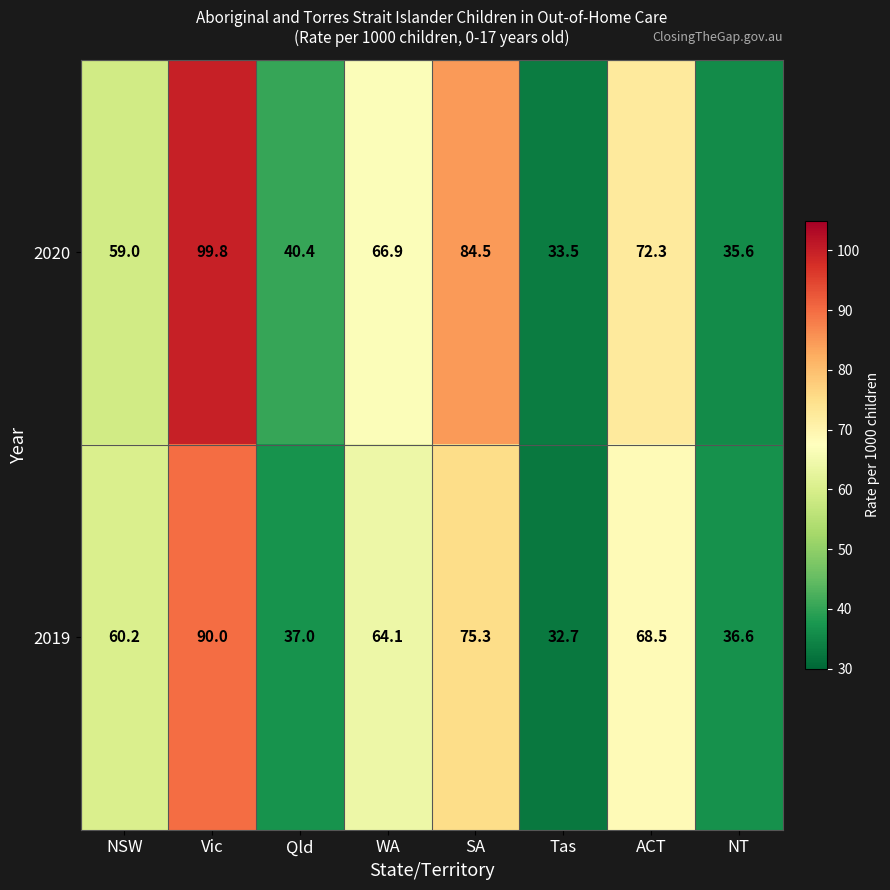

Between Qld and WA, which series saw the biggest shift?

2019